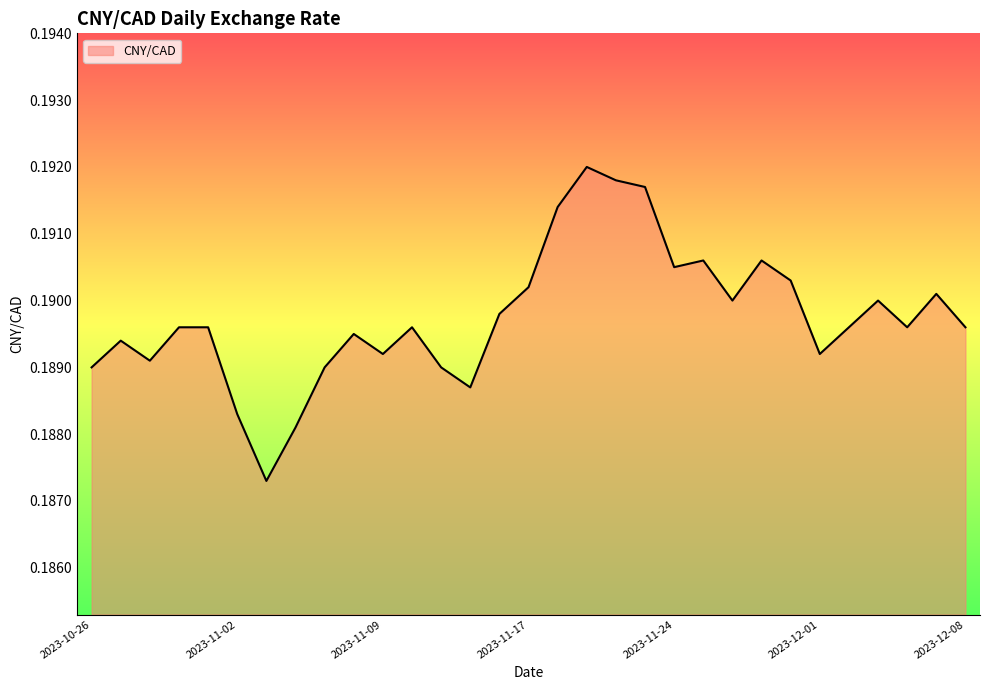

How many interior local valleys (lower than both neighbors) does the data have?

8